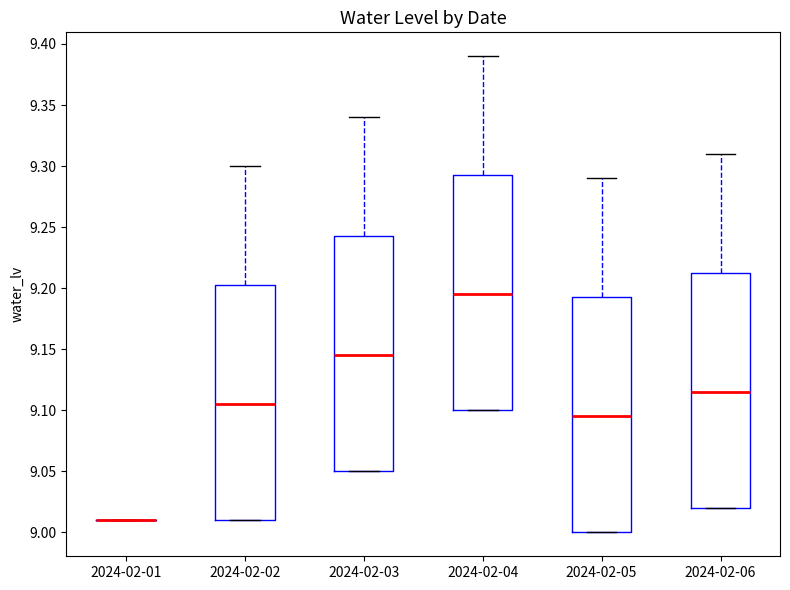

Reading left to right, read every box against the y-axis: the position of its median line, the range the box covers, and the ends of its whiskers. The values are not printed on the chart, so give them approximately, as read against the axis.

2024-02-01: box collapsed to a line at 9.010, whiskers 9.010 to 9.010
2024-02-02: median 9.105, box 9.010 to 9.205, whiskers 9.010 to 9.300
2024-02-03: median 9.145, box 9.050 to 9.245, whiskers 9.050 to 9.340
2024-02-04: median 9.195, box 9.100 to 9.295, whiskers 9.100 to 9.390
2024-02-05: median 9.095, box 9.000 to 9.195, whiskers 9.000 to 9.290
2024-02-06: median 9.115, box 9.020 to 9.215, whiskers 9.020 to 9.310